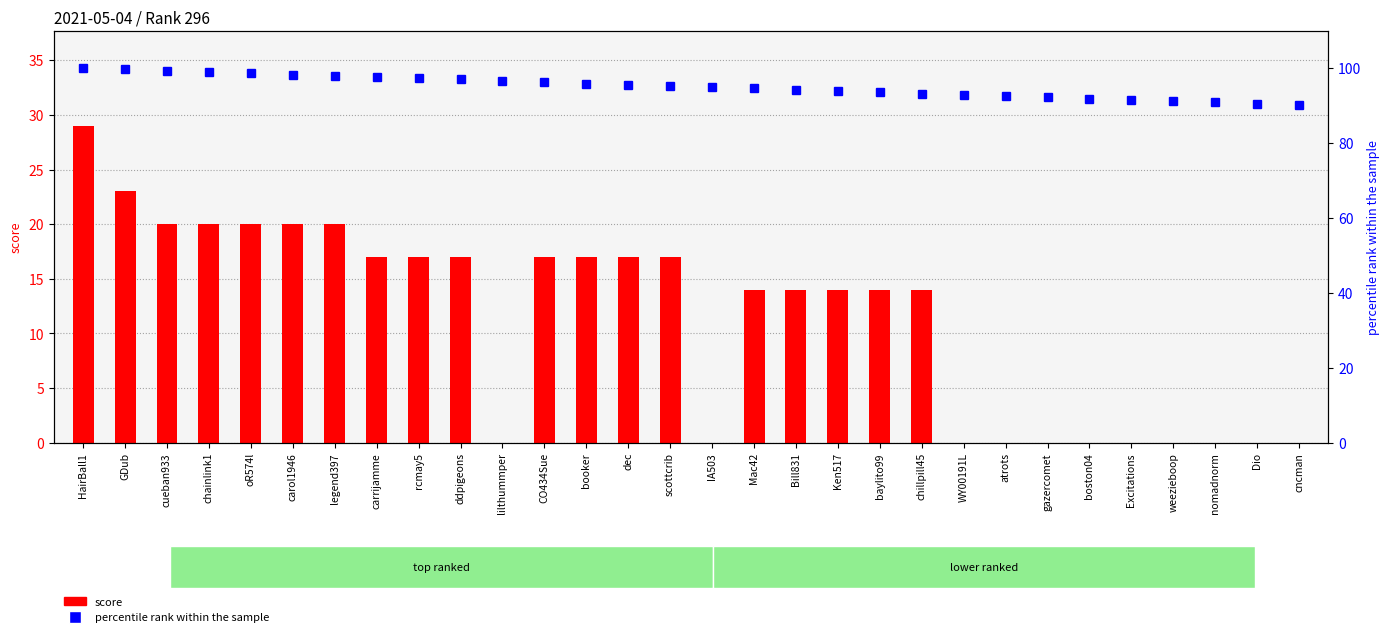

At which category is the sum across all series the highest?

HairBall1